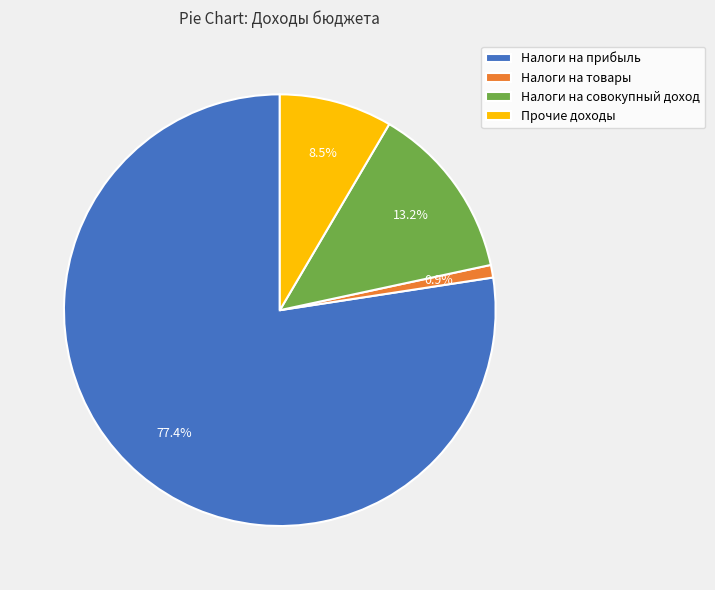

How many slices are in this pie chart?

4